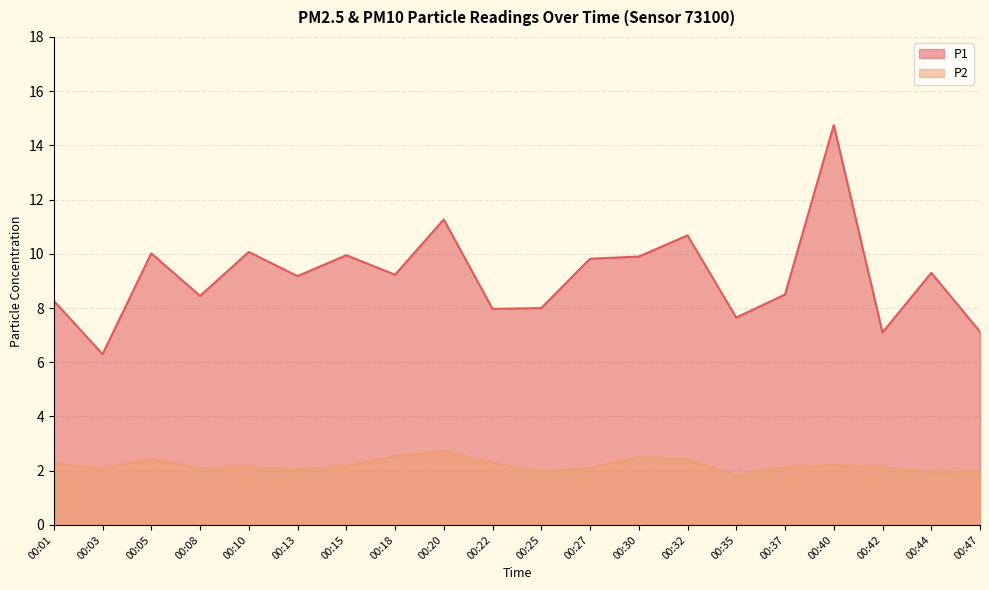

Reading left to right, list all the values displayed in this chart.

P1: 8.3	6.3	10.0	8.4	10.1	9.2	9.9	9.2	11.3	8.0	8.0	9.8	9.9	10.7	7.7	8.5	14.8	7.1	9.3	7.1
P2: 2.3	2.1	2.4	2.1	2.1	2.0	2.2	2.5	2.7	2.3	1.9	2.1	2.5	2.4	1.8	2.1	2.2	2.1	1.9	2.0